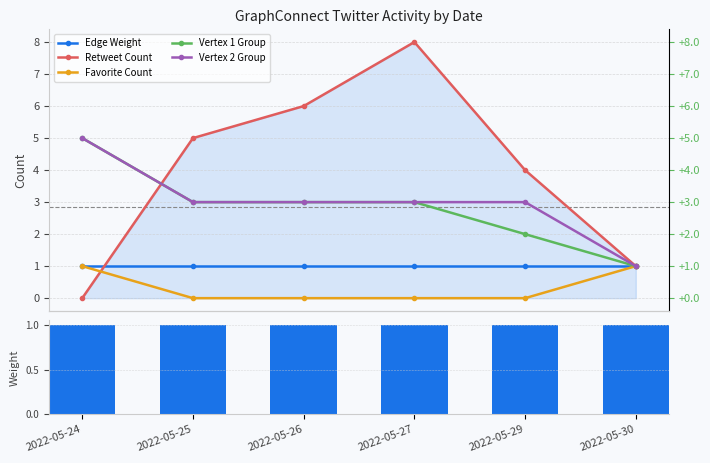

The value of Retweet Count at 2022-05-29 is 4. True or false?

True